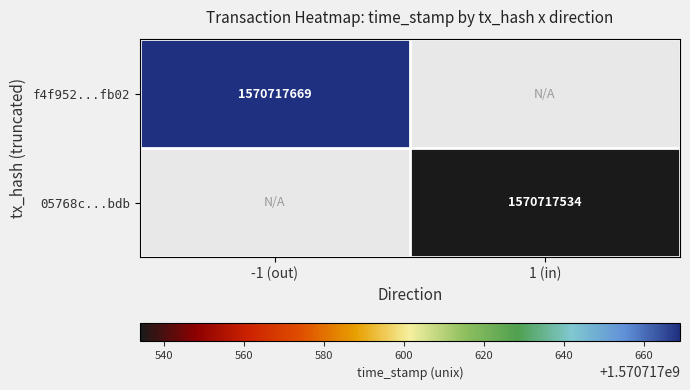

Is it true that 05768c...bdb equals 2690851273 at 1 (in)?

False